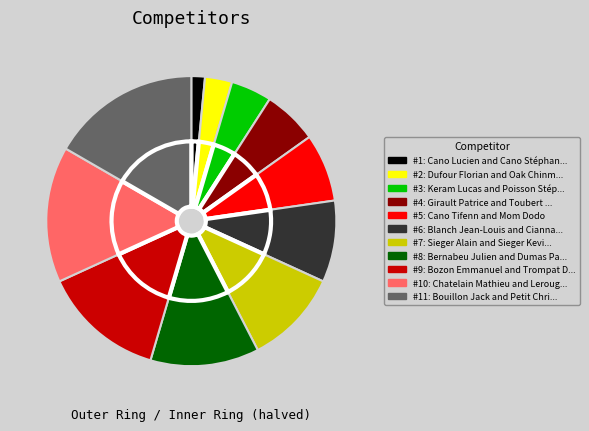

Is there any slice that represents more than half of the pie?

No